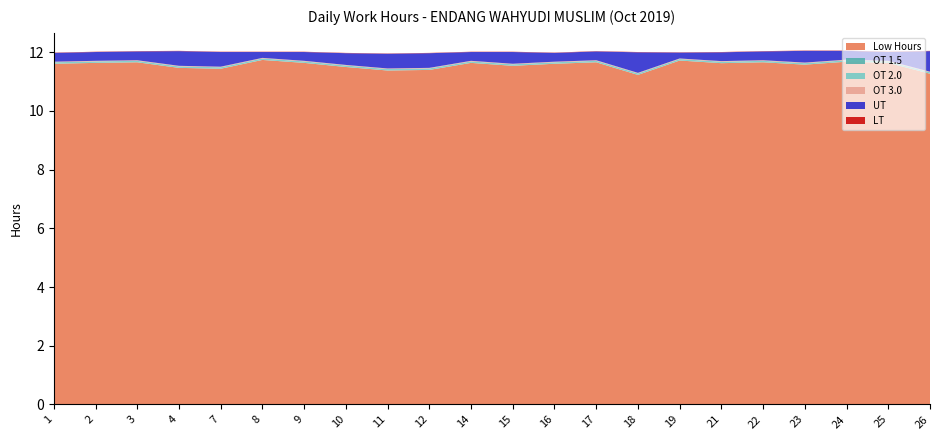

Reading right to left, list all the values displayed in this chart.

Low Hours: 11.3	11.6	11.7	11.6	11.7	11.6	11.7	11.2	11.7	11.6	11.5	11.6	11.4	11.4	11.5	11.6	11.7	11.4	11.5	11.7	11.6	11.6
OT 1.5: 0.0	0.0	0.0	0.0	0.0	0.0	0.0	0.0	0.0	0.0	0.0	0.0	0.0	0.0	0.0	0.0	0.0	0.0	0.0	0.0	0.0	0.0
OT 2.0: 0.1	0.1	0.1	0.1	0.1	0.1	0.1	0.1	0.1	0.1	0.1	0.1	0.1	0.1	0.1	0.1	0.1	0.1	0.1	0.1	0.1	0.1
OT 3.0: 0.0	0.0	0.0	0.0	0.0	0.0	0.0	0.0	0.0	0.0	0.0	0.0	0.0	0.0	0.0	0.0	0.0	0.0	0.0	0.0	0.0	0.0
UT: 0.7	0.3	0.3	0.4	0.3	0.3	0.2	0.7	0.3	0.3	0.4	0.3	0.5	0.5	0.4	0.3	0.2	0.5	0.5	0.3	0.3	0.3
LT: 0.0	0.0	0.0	0.0	0.0	0.0	0.0	0.0	0.0	0.0	0.0	0.0	0.0	0.0	0.0	0.0	0.0	0.0	0.0	0.0	0.0	0.0